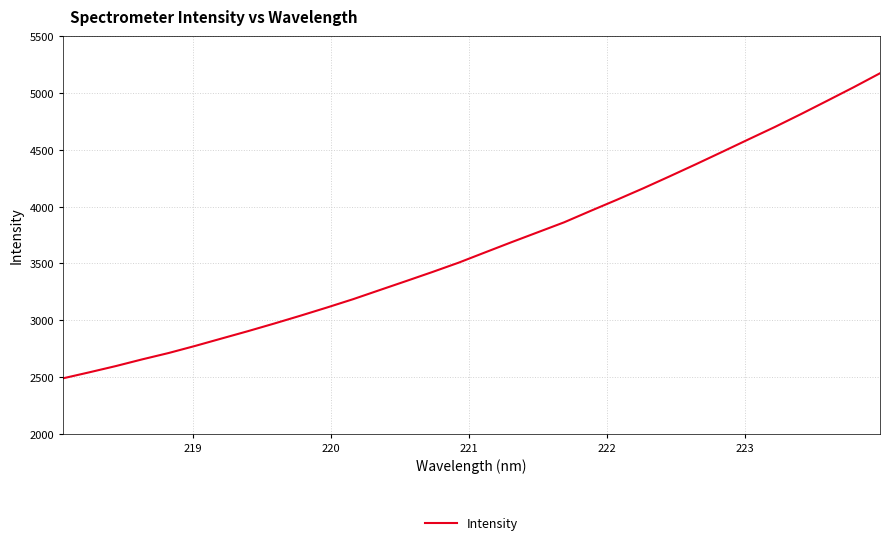

What is the smallest value displayed?

2490.7